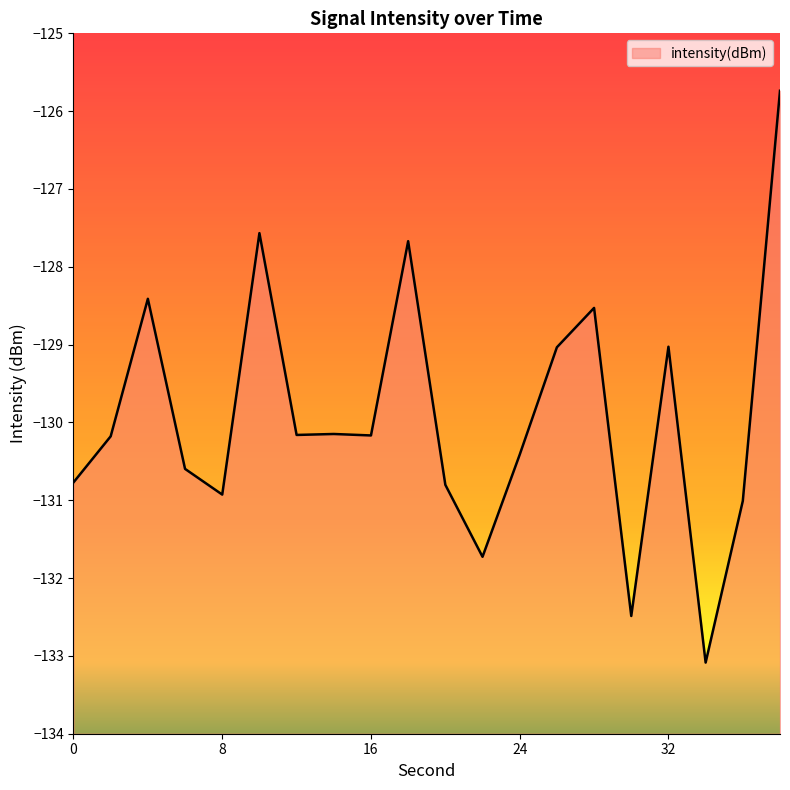

What is the change in value from 20 to 22?

-0.9